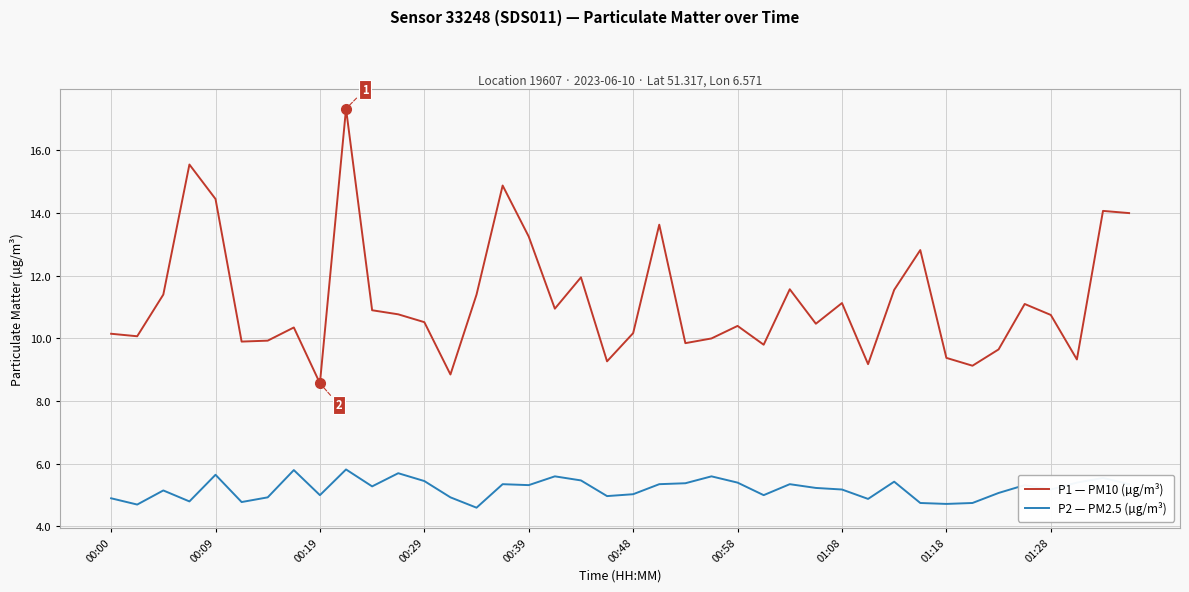

What is the difference between the maximum and minimum values in the P1 — PM10 (µg/m³) series?

8.8